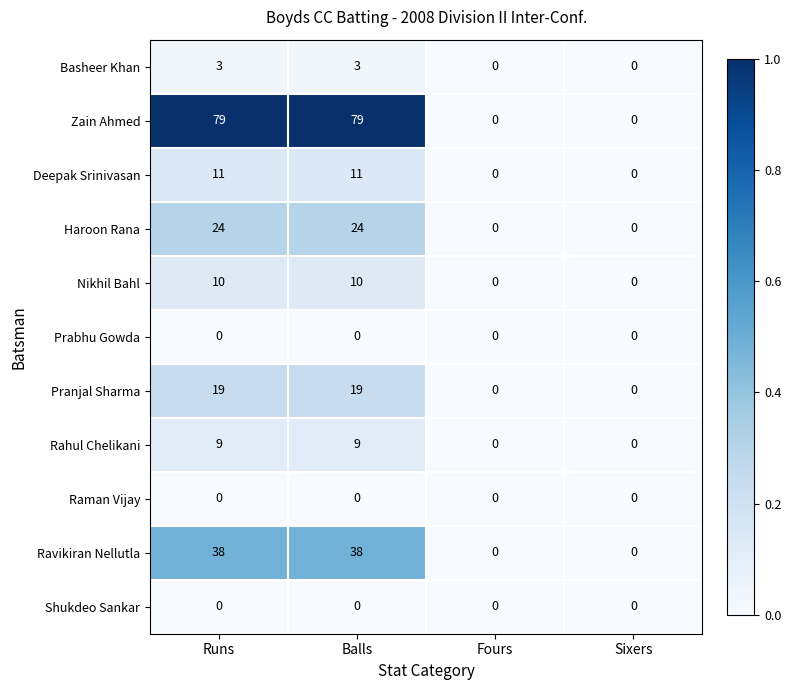

How many Ravikiran Nellutla values are between 0 and 38?

4